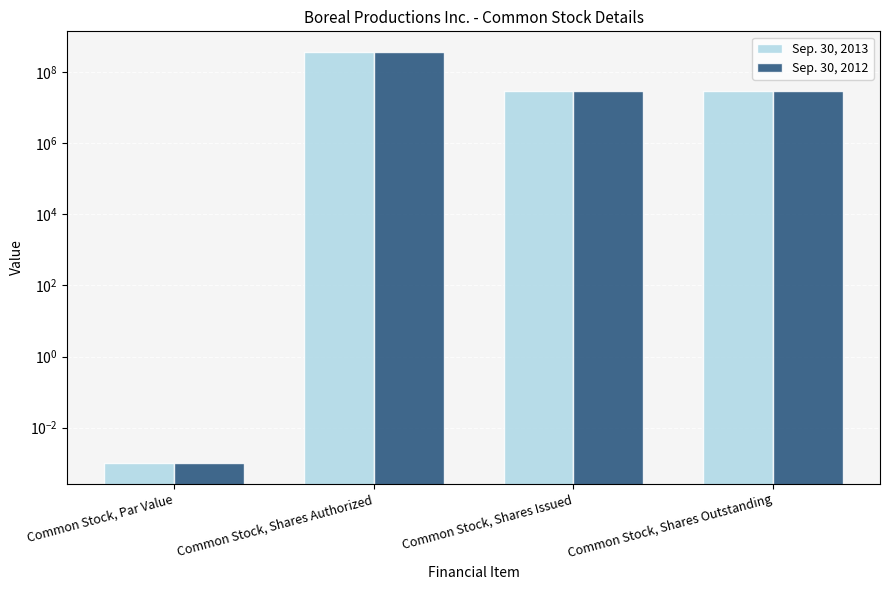

Rank the series at Common Stock, Shares Outstanding from lowest to highest value.

Sep. 30, 2013, Sep. 30, 2012